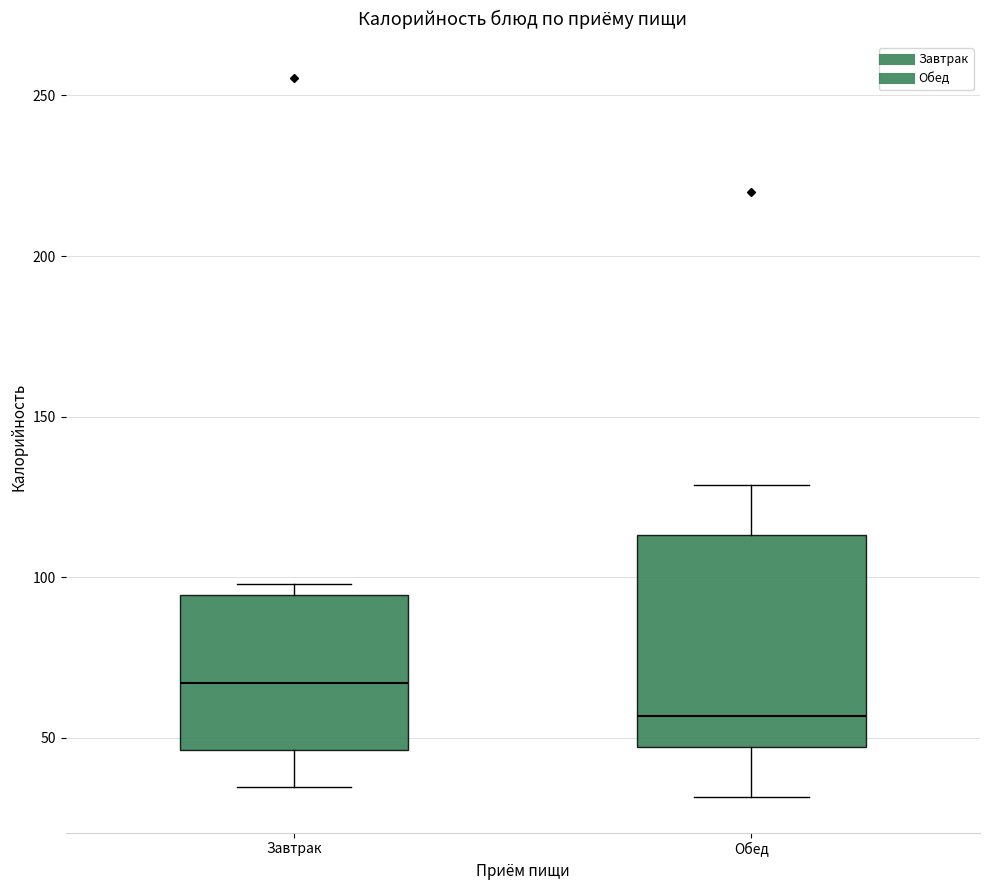

Reading left to right, read every box against the y-axis: the position of its median line, the range the box covers, and the ends of its whiskers. The values are not printed on the chart, so give them approximately, as read against the axis.

Завтрак: median 65, box 45 to 95, whiskers 35 to 100
Обед: median 55, box 45 to 115, whiskers 30 to 130